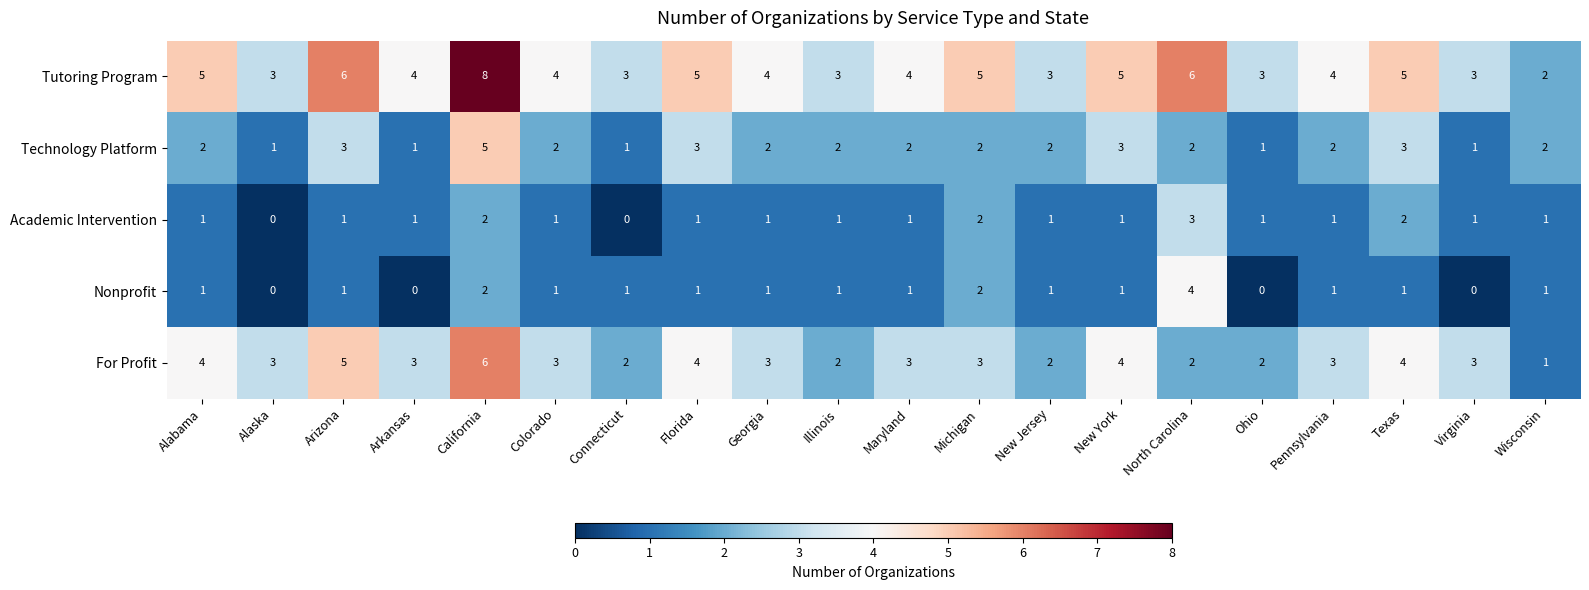

What is the highest value of the Technology Platform series?

5